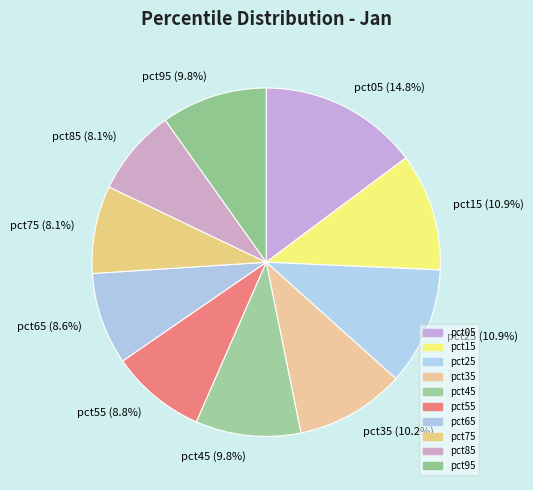

Is it true that pct65 is 9% of the pie?

True